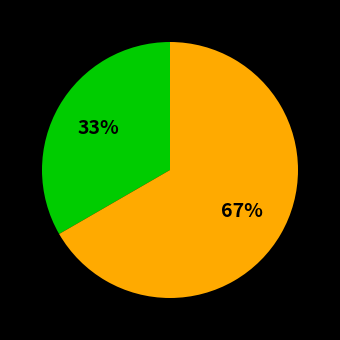

Does any single category account for the majority?

Yes